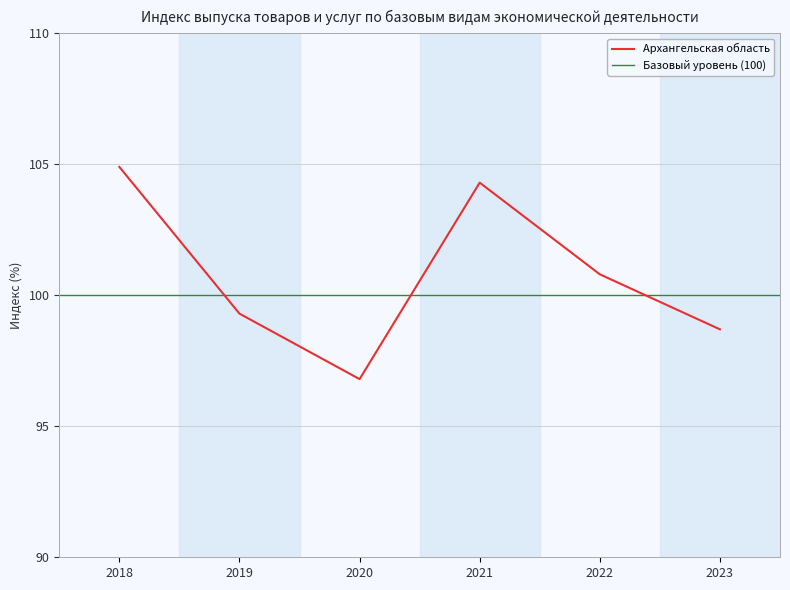

The chart shows a value of 104.9 at 2018. True or false?

True